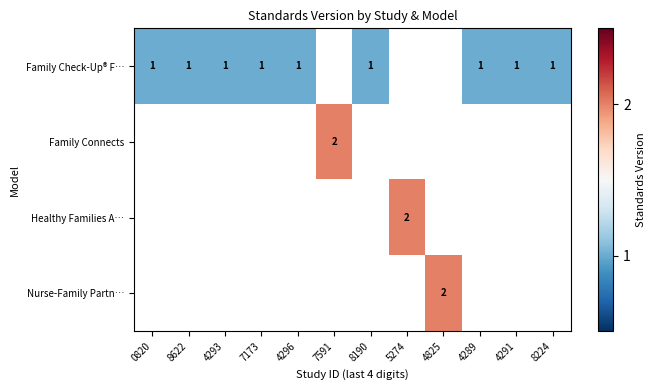

The value of Family Check-Up® F… at 4293 is 1. True or false?

True